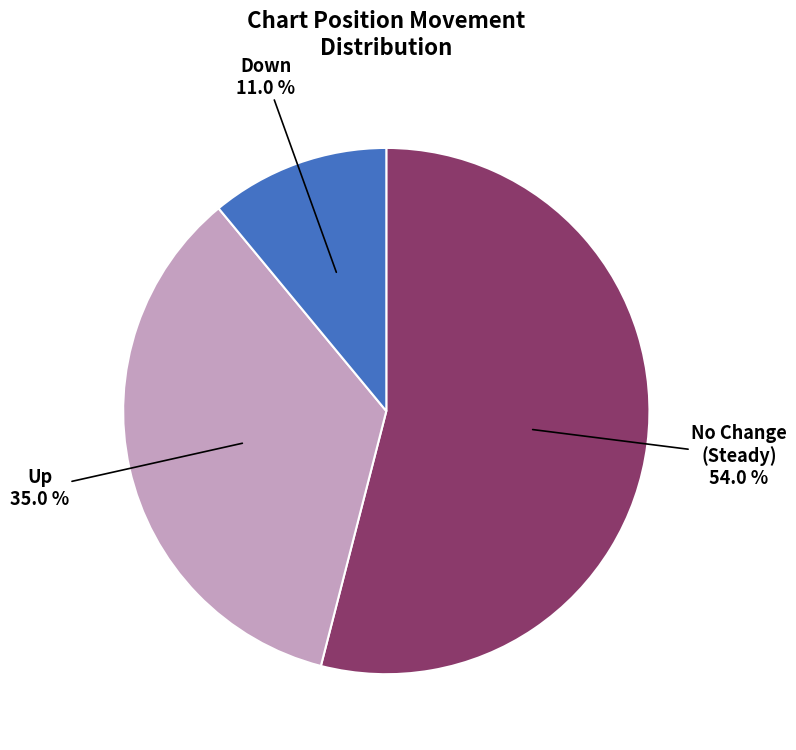

Does any single category account for the majority?

Yes